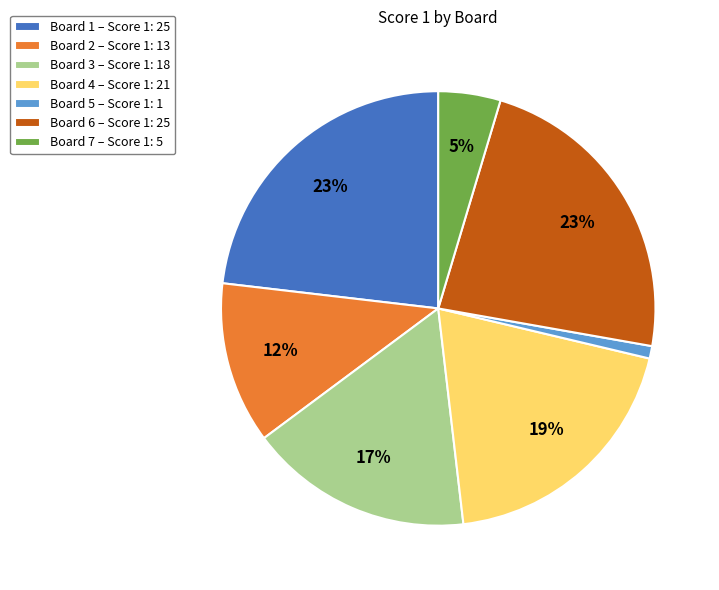

Is the sum of Board 2 – Score 1: 13 and Board 6 – Score 1: 25 greater than half?

No